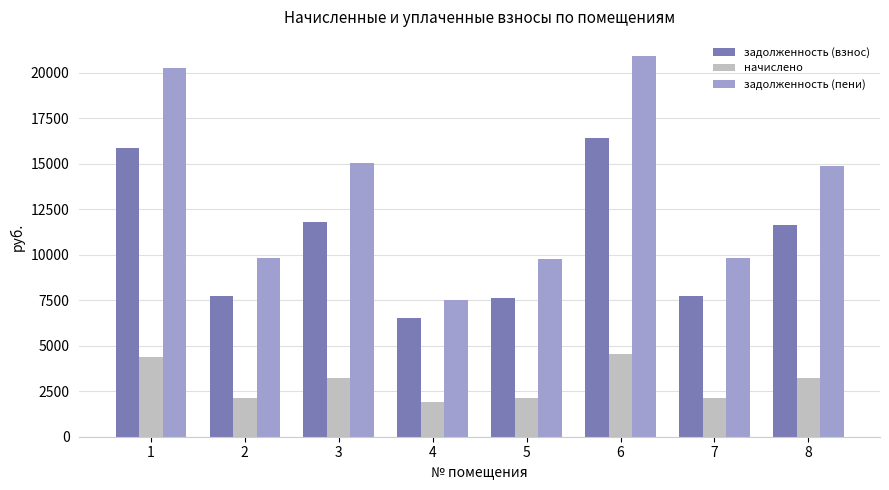

How many distinct data groups are displayed?

3